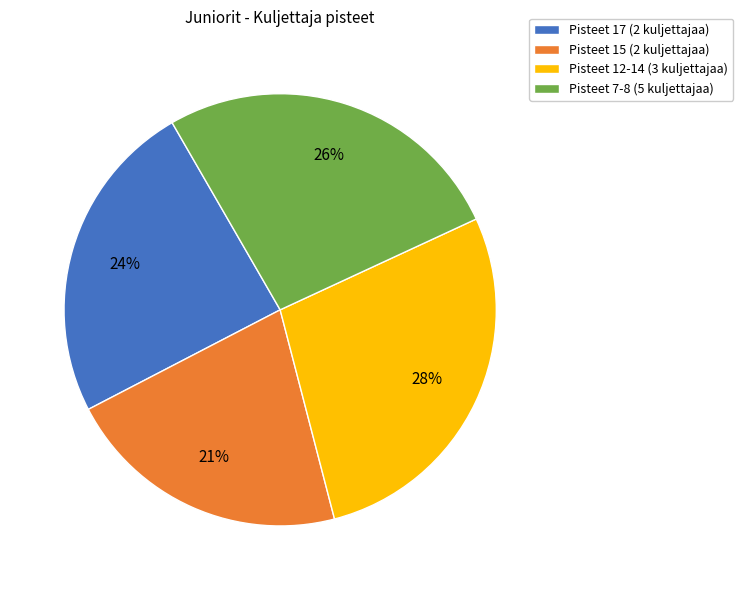

Combined, do Pisteet 7-8 (5 kuljettajaa) and Pisteet 12-14 (3 kuljettajaa) account for over 50%?

Yes